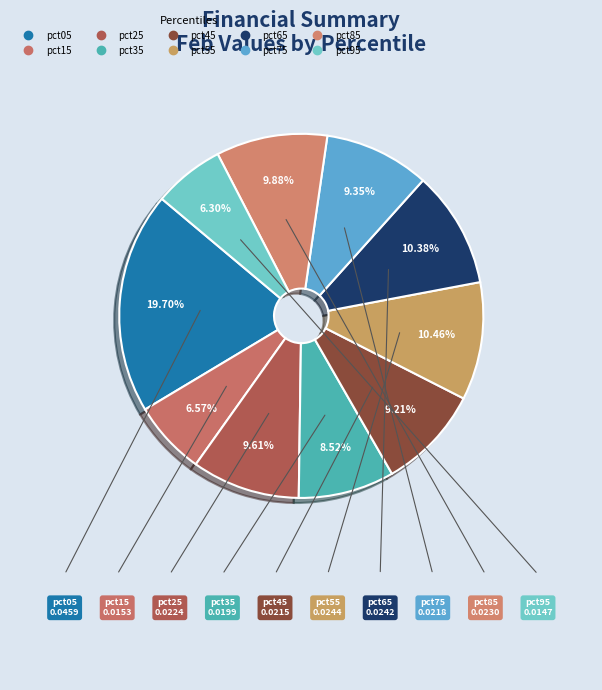

How many segments does this pie chart have?

10